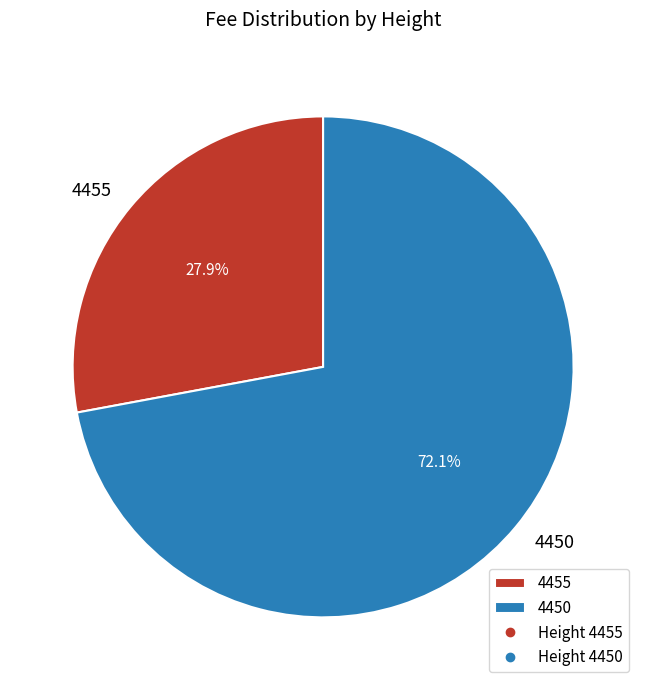

Between 4455 and 4450, which is larger?

4450